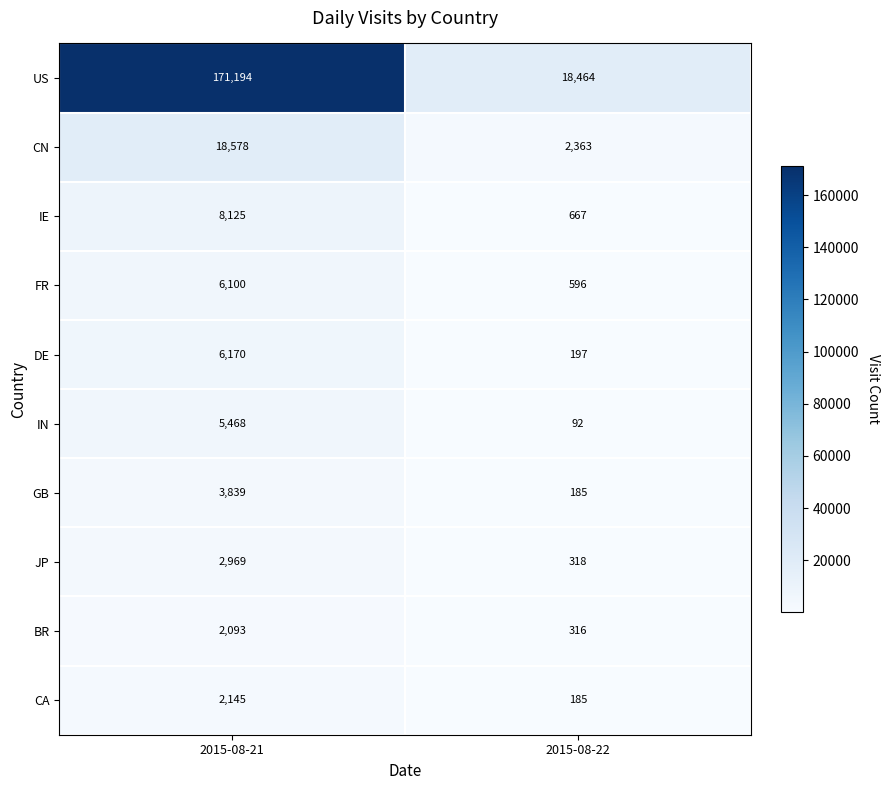

How many distinct data groups are displayed?

10